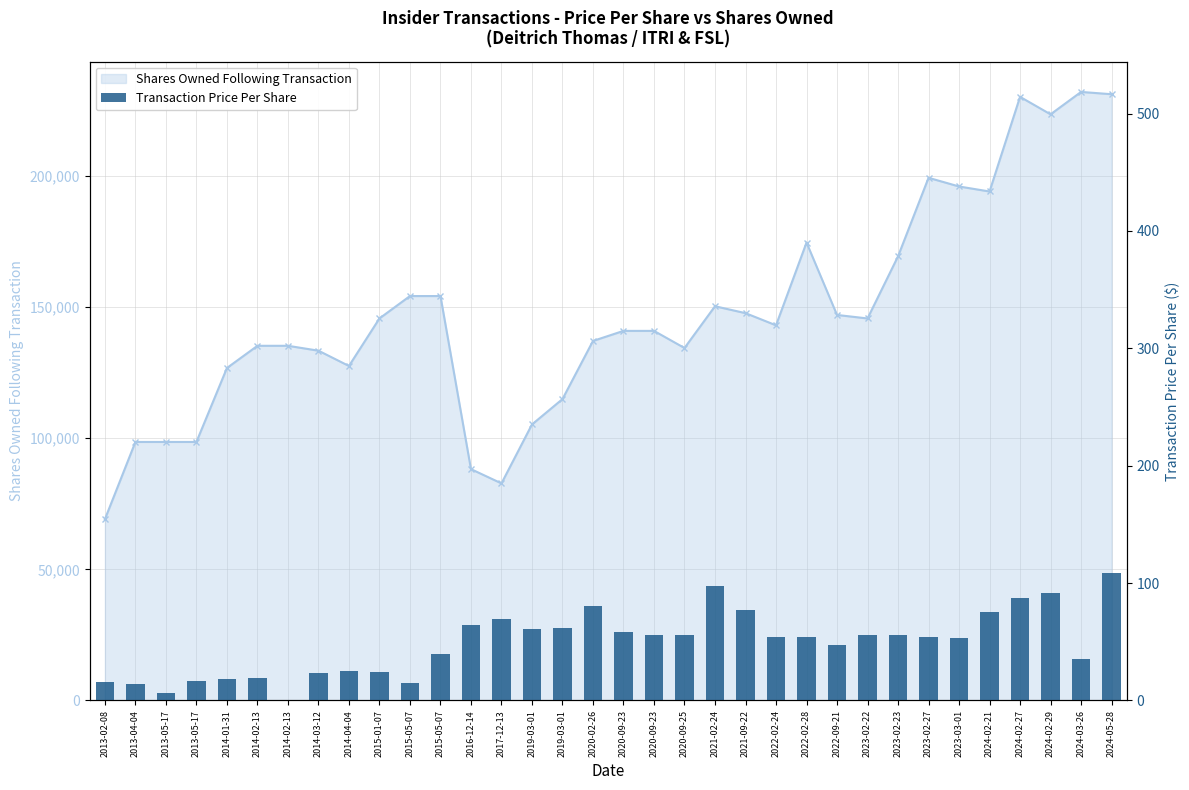

What is the average value?

49.1